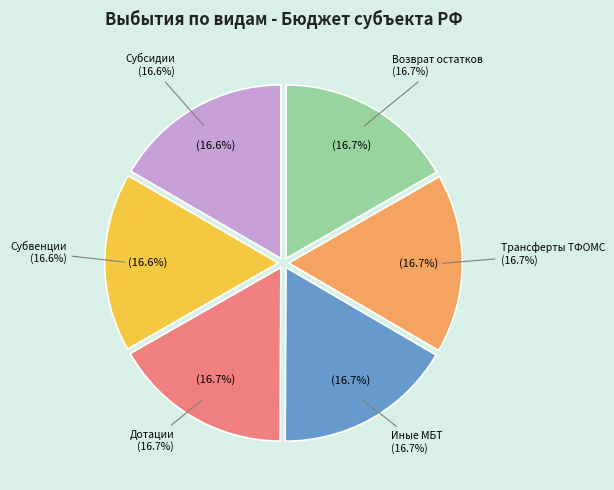

Does иные межбюджетные трансферты represent more than half of the total?

No